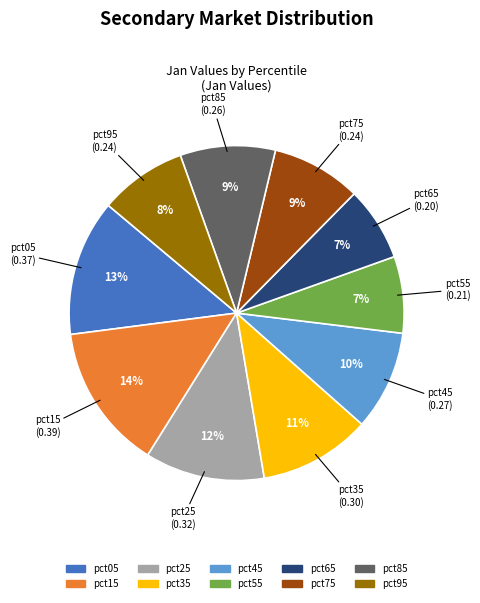

Is it true that pct15 is 3% of the pie?

False